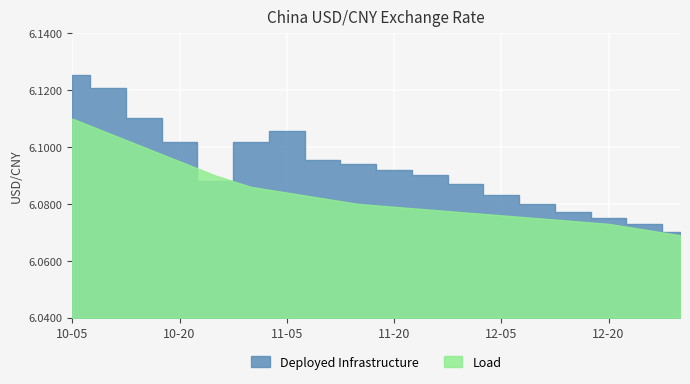

The Smoothed Trend series shows 3.4 at 2013-11-20. True or false?

False